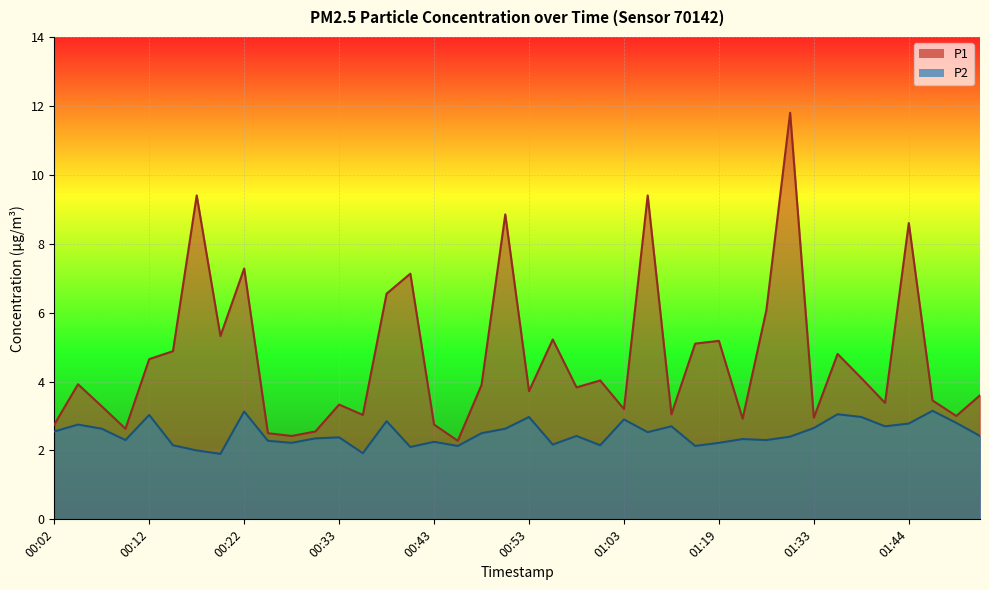

How many interior local peaks does the P1 series have?

13